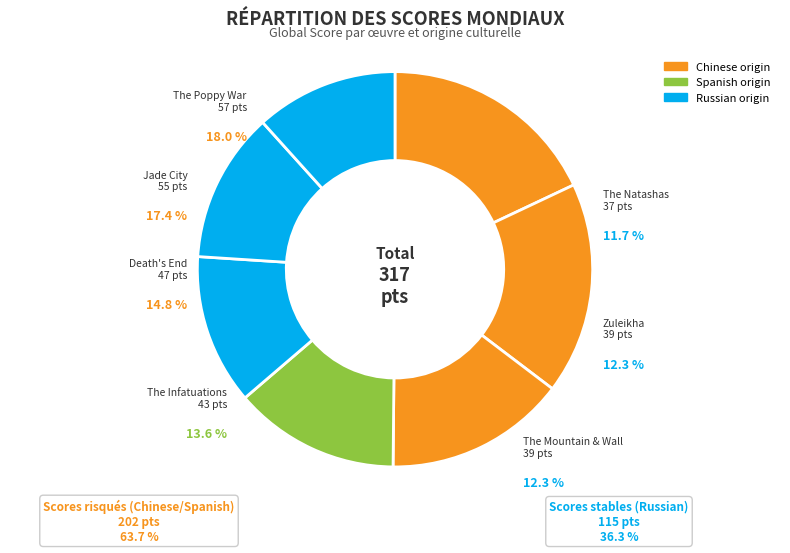

Count the number of slices in the pie.

7